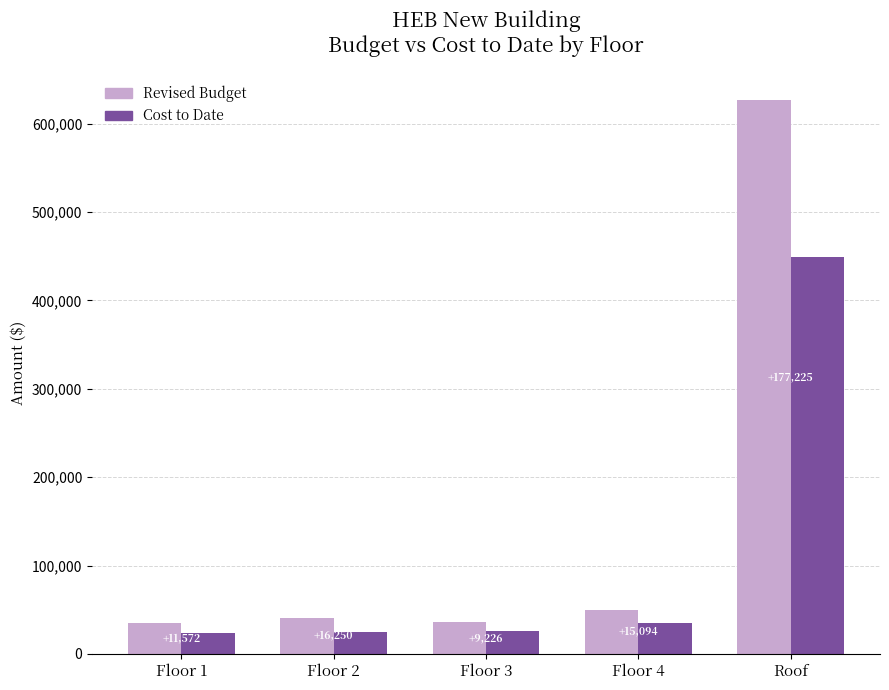

What are all the series names shown in the legend?

Revised Budget, Cost to Date